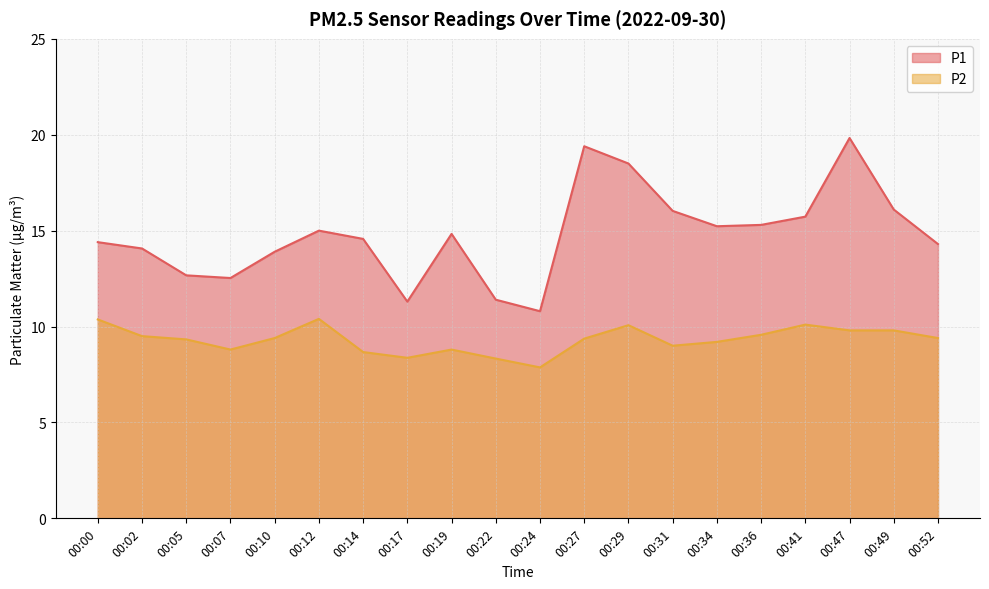

What is the value of the P1 point at the 12th from the left?

19.4